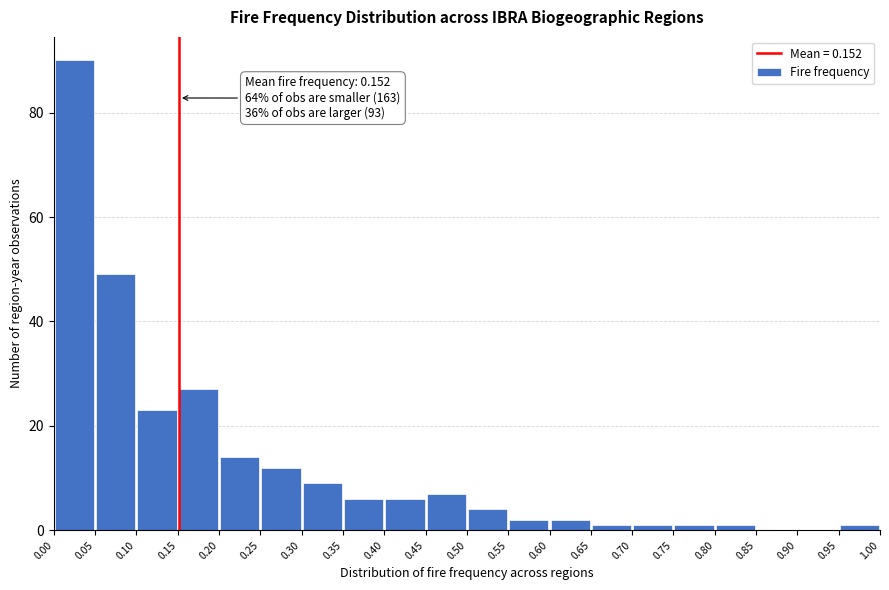

Which range on the x-axis has the tallest bar?

0.00 to 0.05